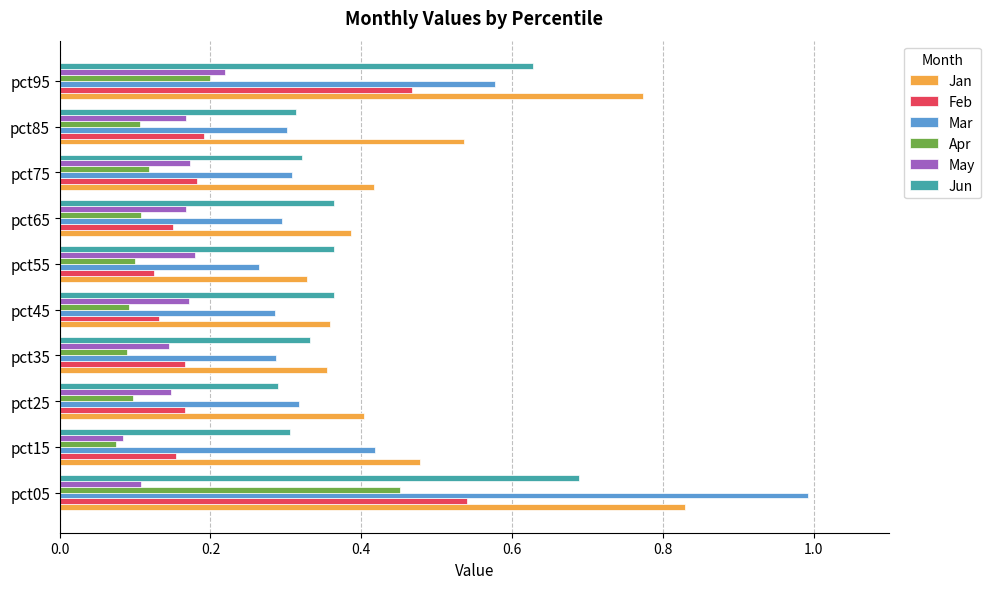

Which series has the largest total across all categories?

Jan